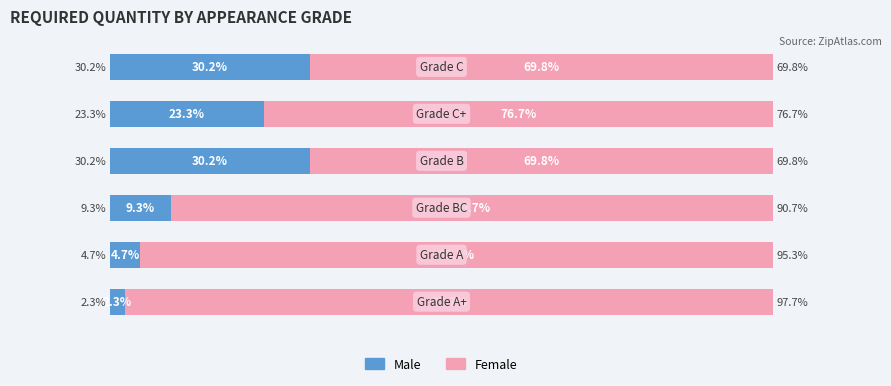

What are all the series names shown in the legend?

Male, Female